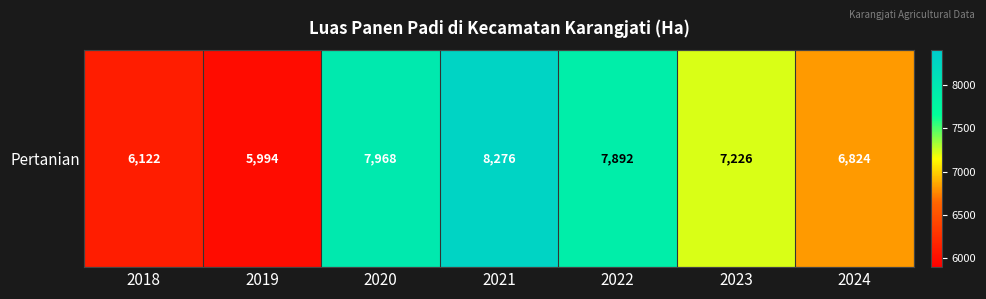

The chart shows a value of 3123 at 2021. True or false?

False